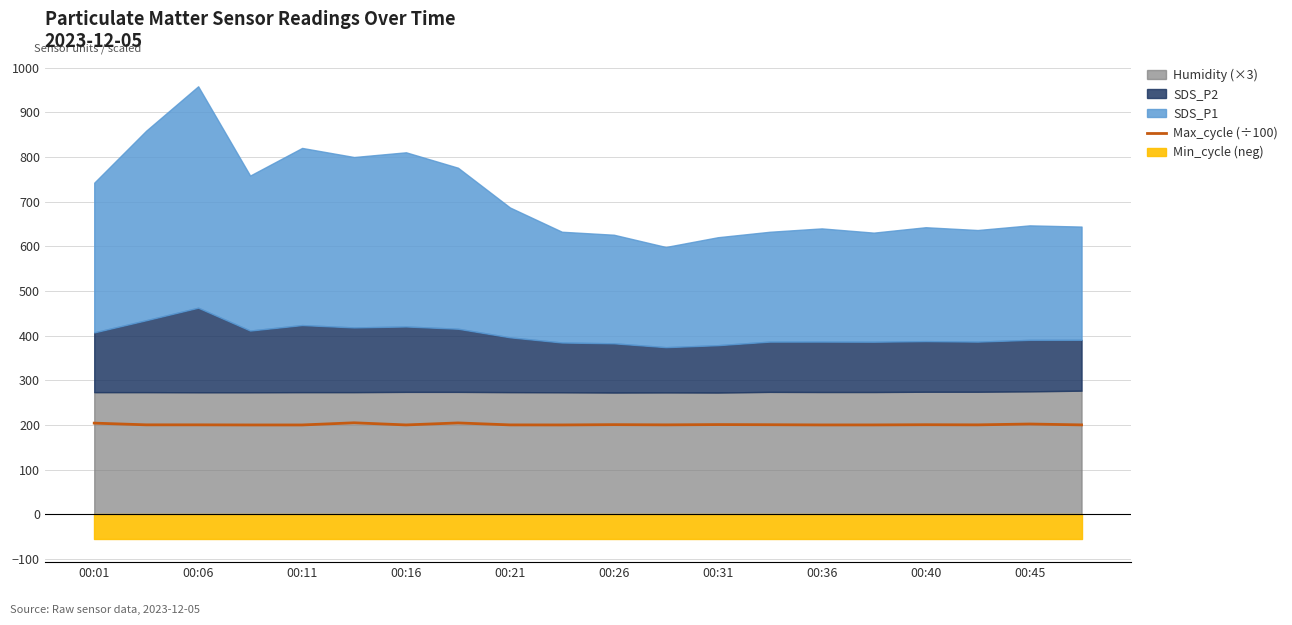

Reading left to right, extract all data points from this chart.

204.3	200.5	200.4	200.2	200.2	205.0	200.2	204.7	200.3	200.2	200.9	200.4	201.0	200.7	200.2	200.3	200.7	200.4	202.3	200.3